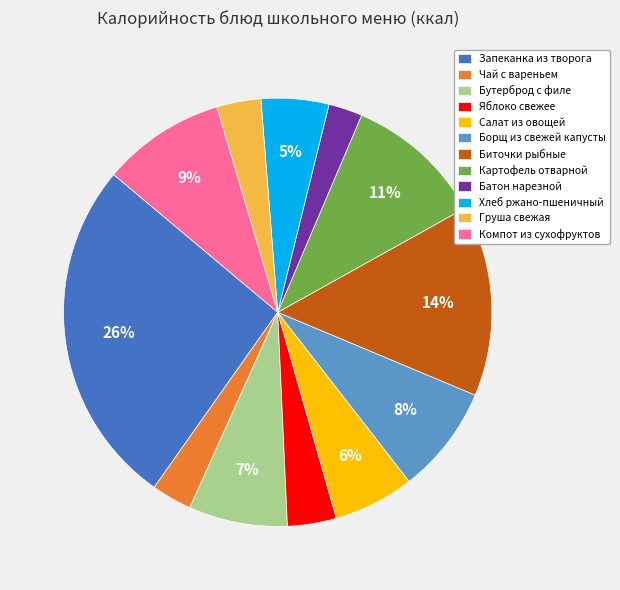

To the nearest percent, what percentage of the pie is Бутерброд с филе?

7%